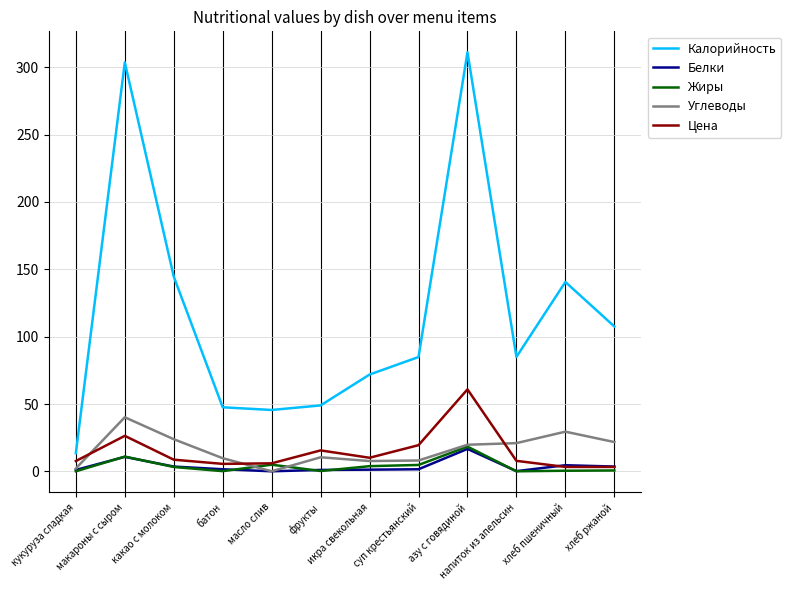

How many series are shown in this chart?

5